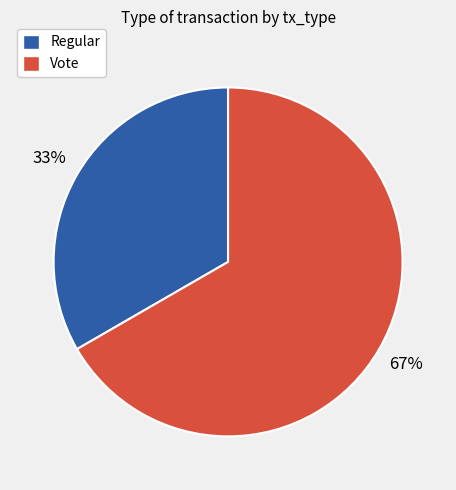

Approximately how many times larger is the value at Regular compared to Vote?

0.5